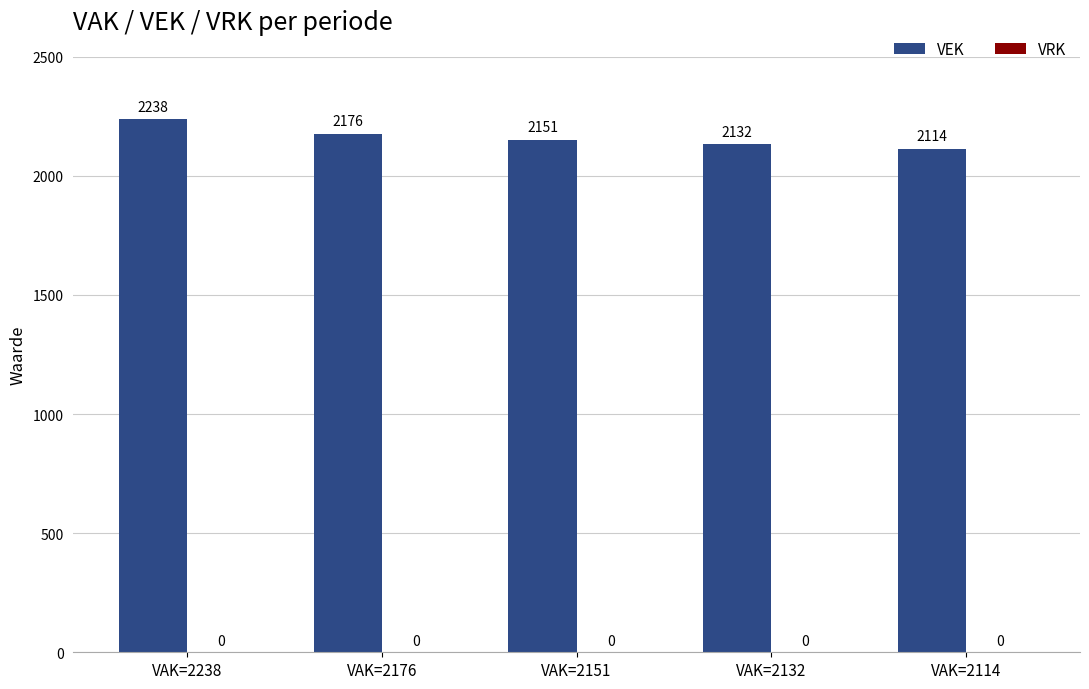

Read the value at VAK=2176, to the nearest 10.

2180